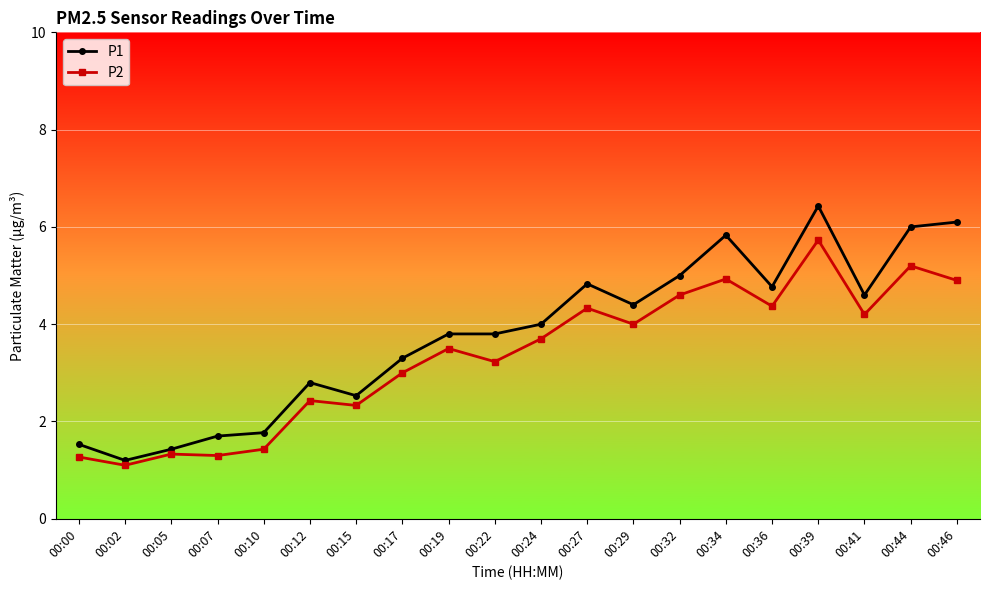

What is the maximum value shown in the chart?

6.4